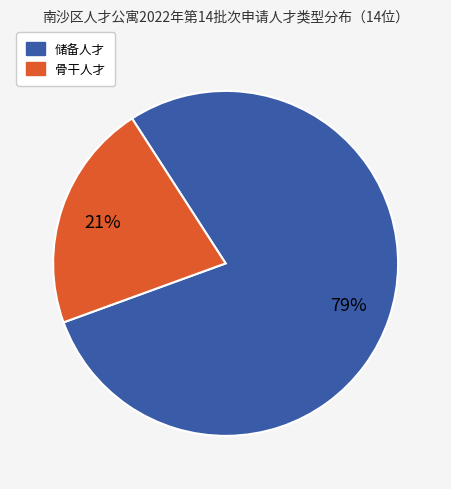

Is it true that 储备人才 is 64% of the pie?

False